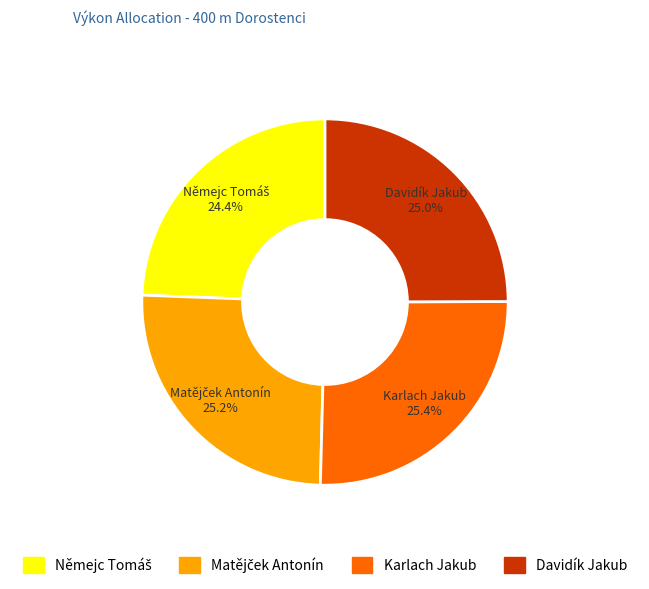

Does any single category account for the majority?

No